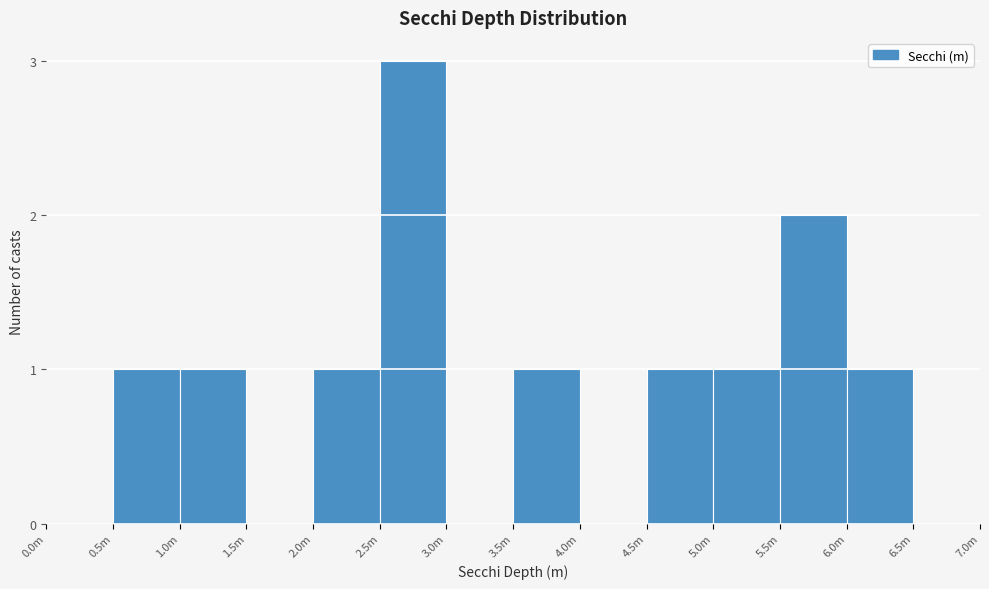

Reading right to left, list all the values displayed in this chart.

6.5m=0	6.0m=1	5.5m=2	5.0m=1	4.5m=1	4.0m=0	3.5m=1	3.0m=0	2.5m=3	2.0m=1	1.5m=0	1.0m=1	0.5m=1	0.0m=0